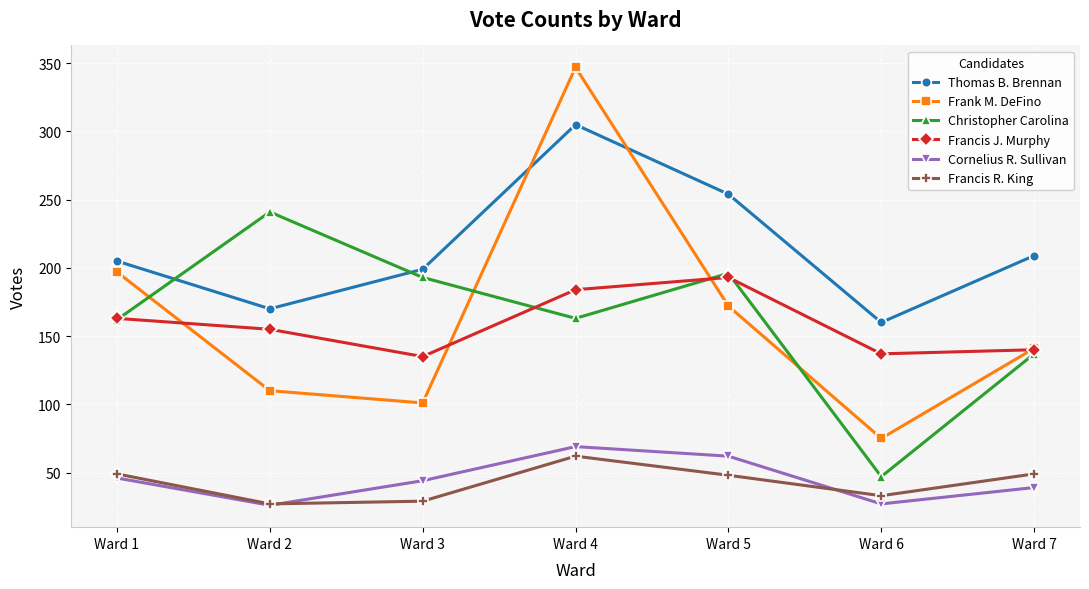

The value of Thomas B. Brennan at Ward 2 is 223. True or false?

False